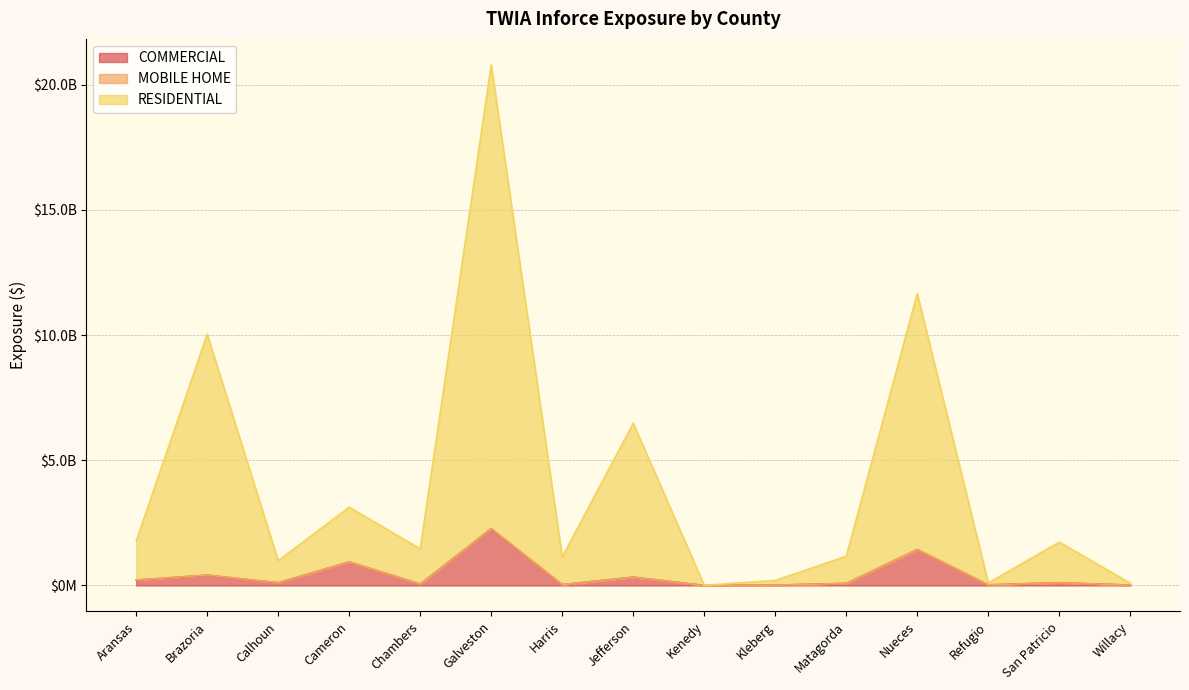

Does the chart have visible grid lines?

Yes